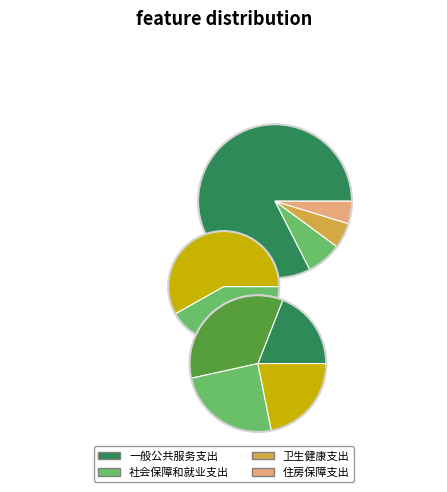

Rank the categories by value from highest to lowest.

一般公共服务支出, 社会保障和就业支出, 卫生健康支出, 住房保障支出